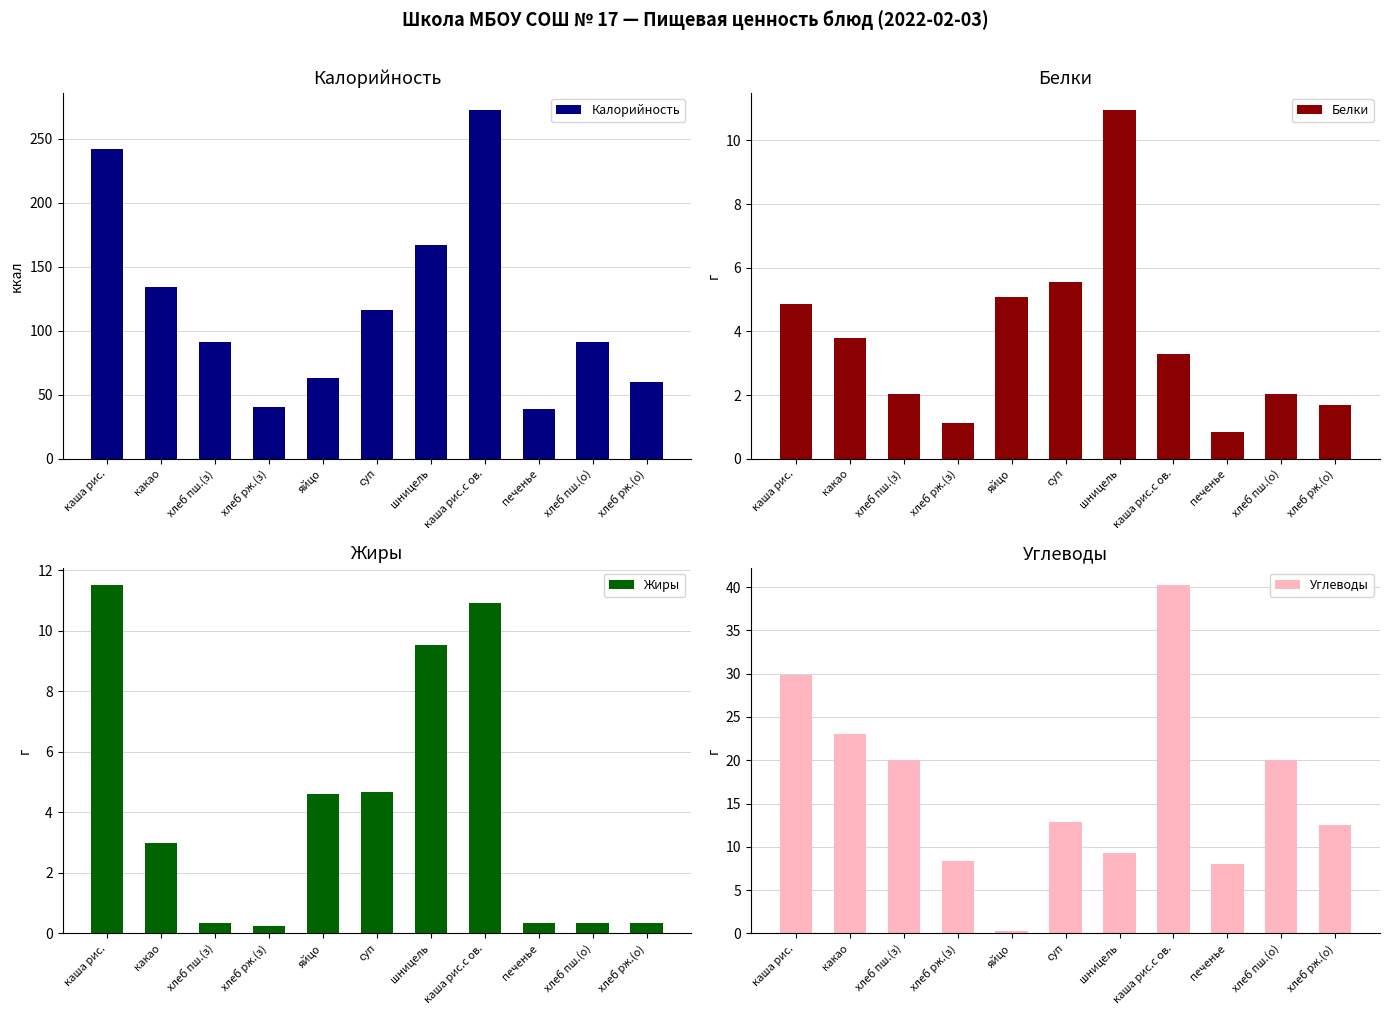

Rank the series at шницель from highest to lowest value.

Калорийность, Белки, Жиры, Углеводы